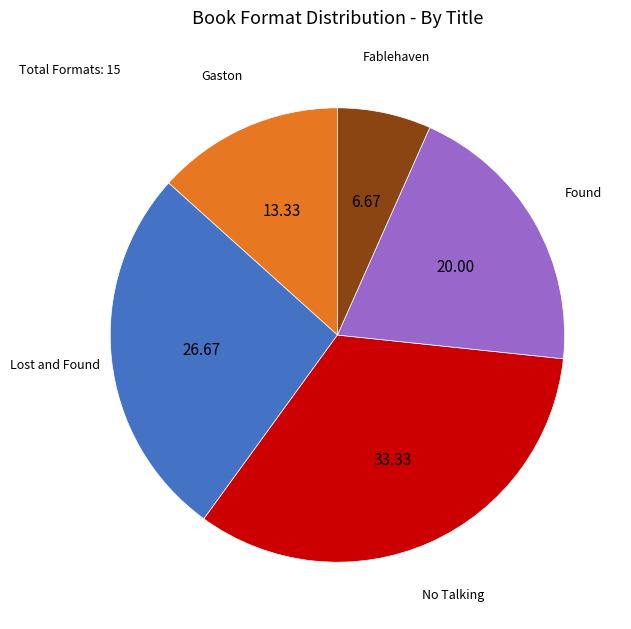

Does any single category account for the majority?

No